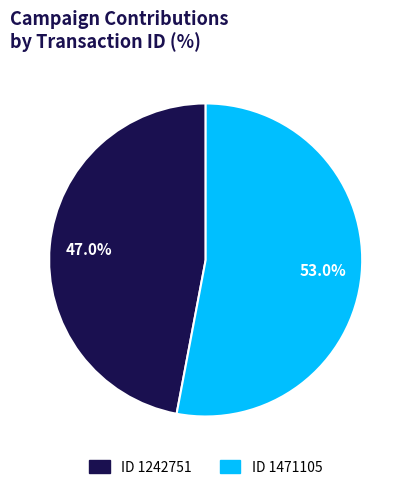

Does any single category account for the majority?

Yes